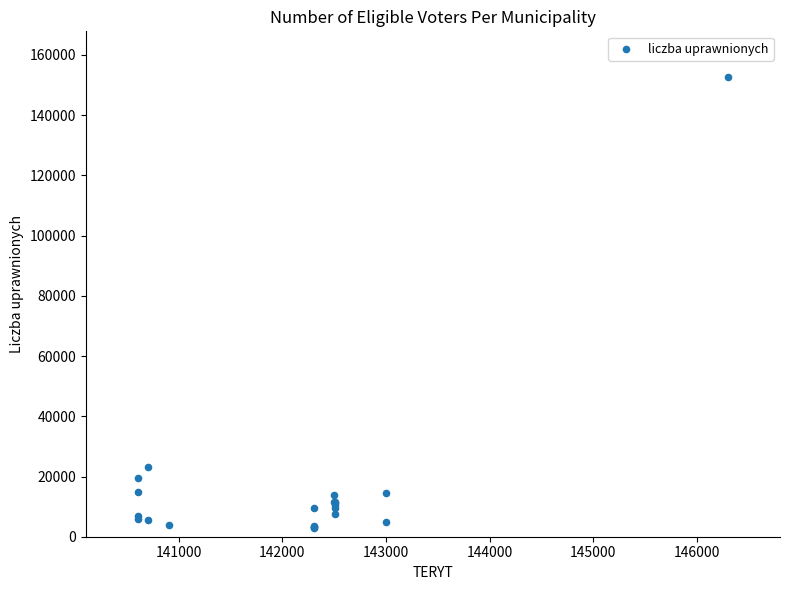

What Y value in the scatter plot is closest to 77798?

23062